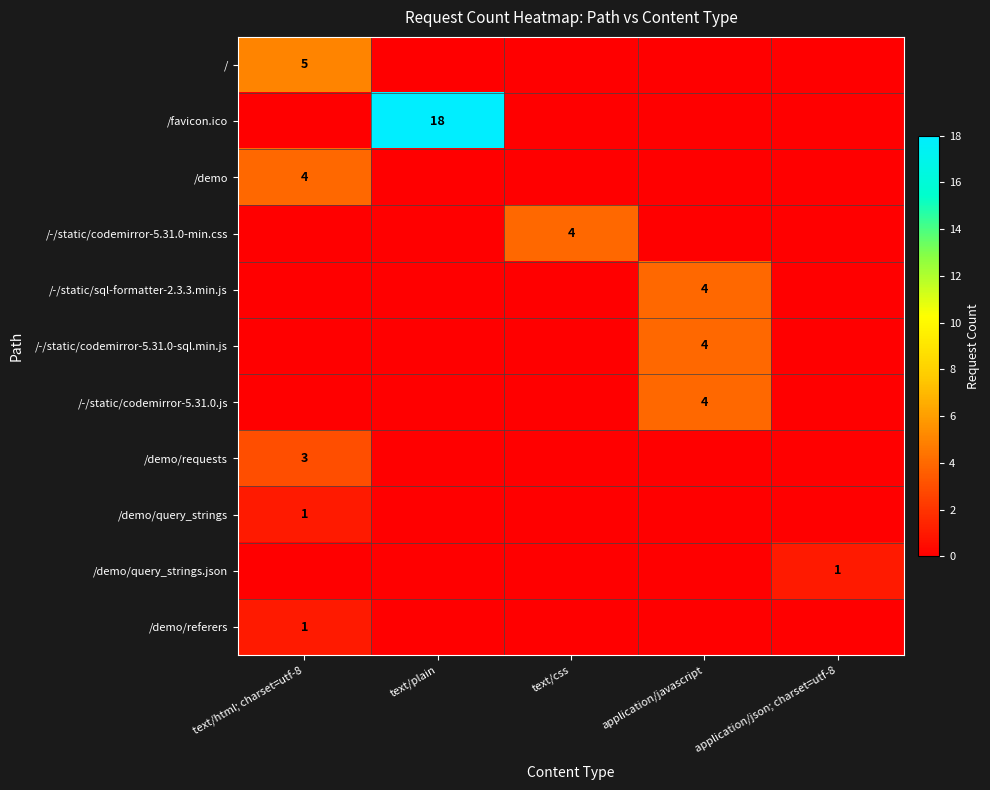

Which has a higher value, application/javascript or application/json; charset=utf-8?

application/javascript